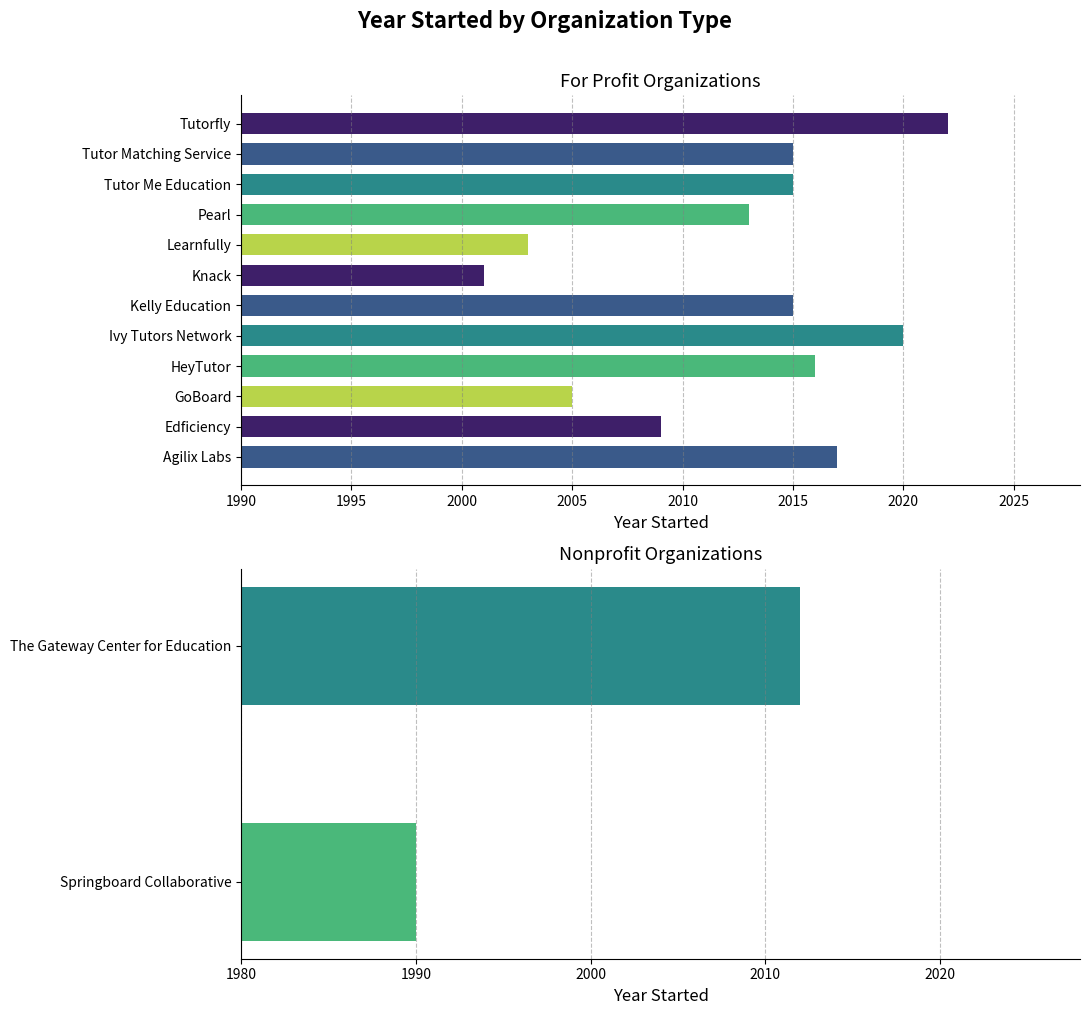

Is it true that the value at Ivy Tutors Network is 3024?

False